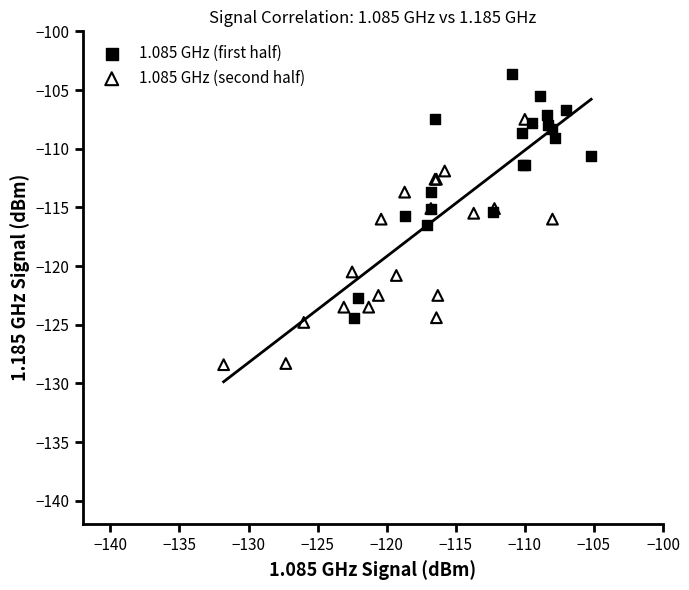

Which series reaches the maximum Y coordinate?

1.085 GHz (first half)